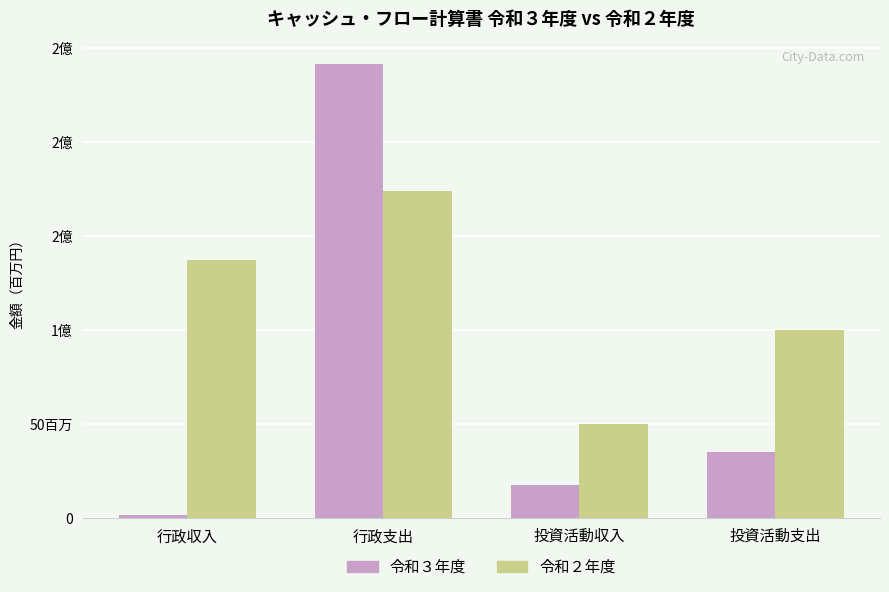

What are all the series names shown in the legend?

令和３年度, 令和２年度